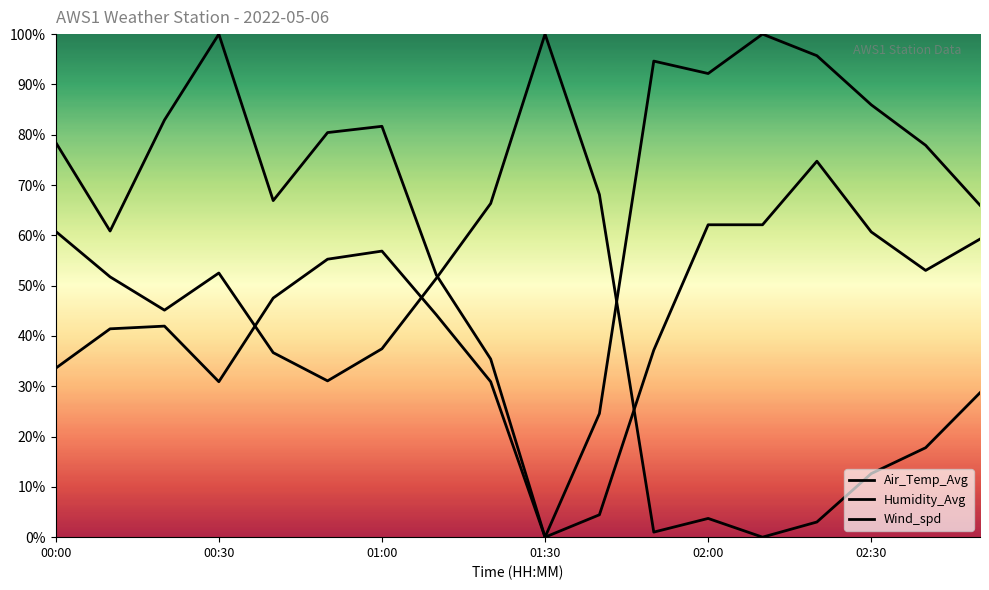

True or false: Air_Temp_Avg and Wind_spd cross at least once.

True